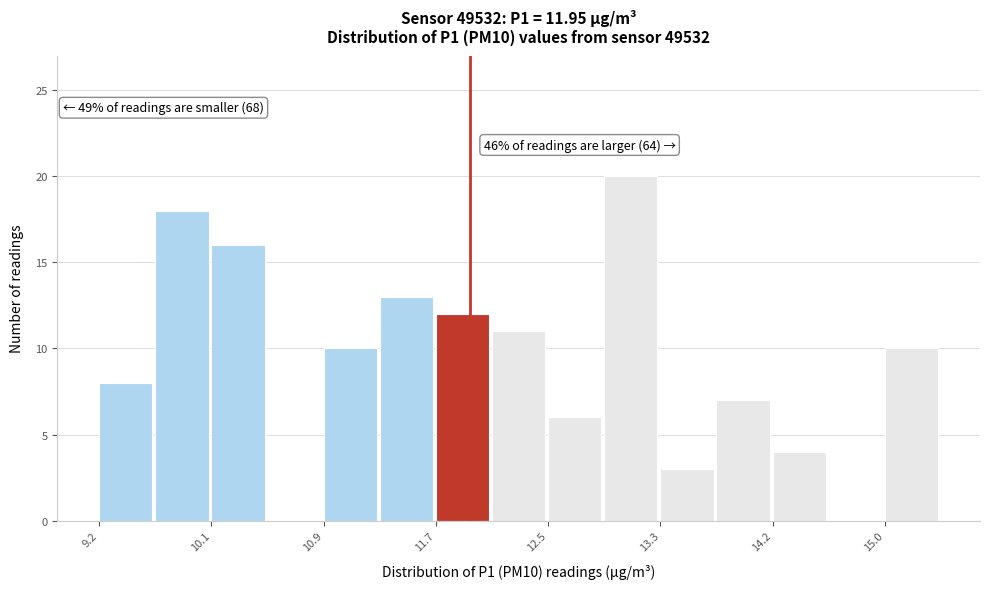

Which range on the x-axis has the tallest bar?

12.9 to 13.3